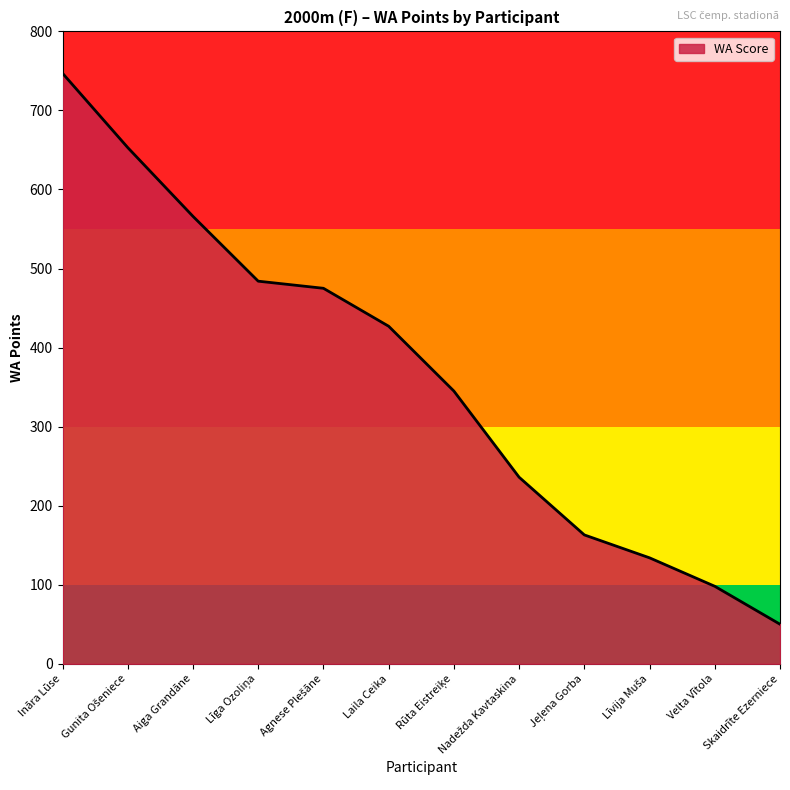

True or false: the data shows 26 at Velta Vītola.

False